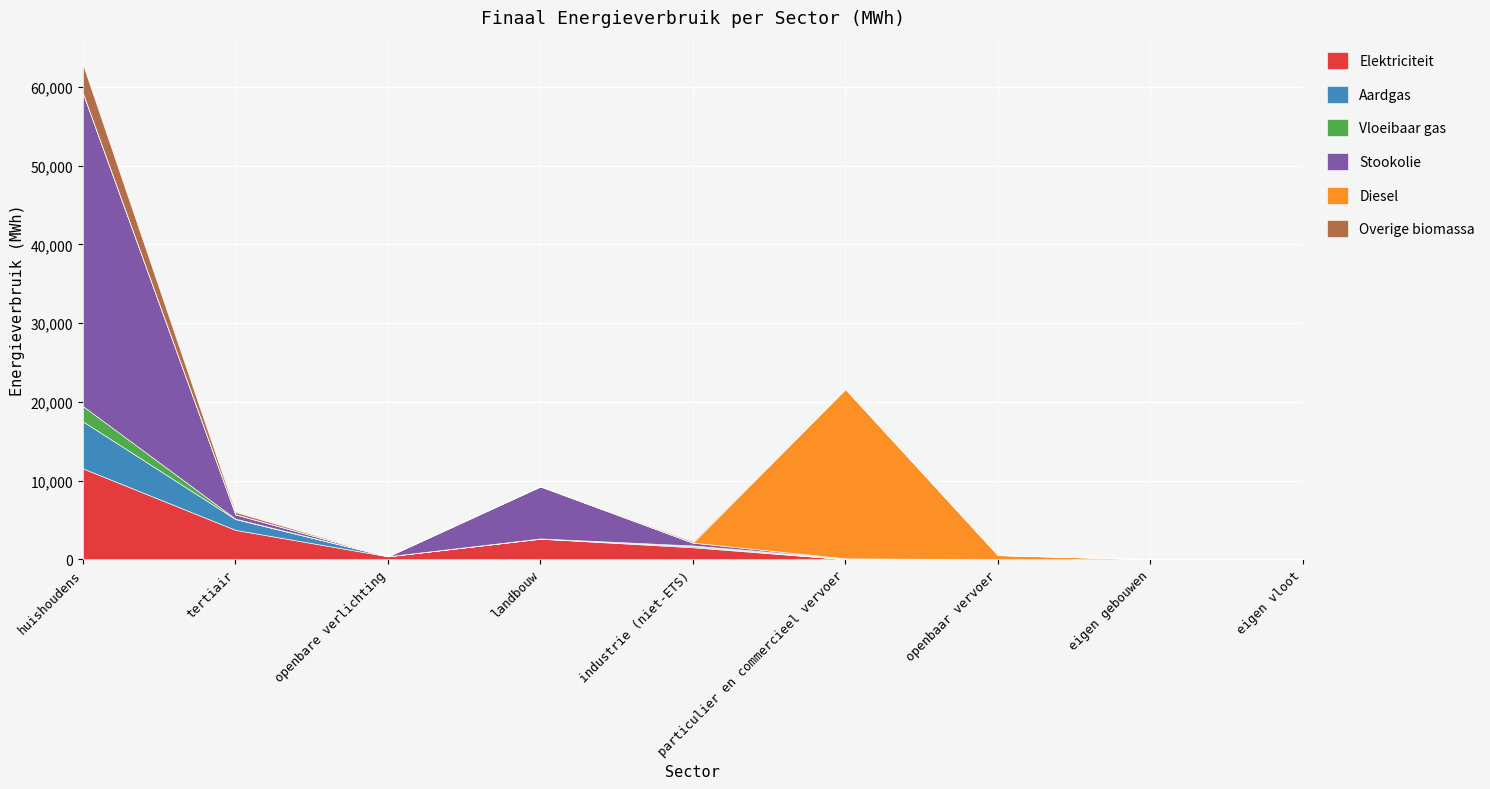

What is the maximum value shown in the chart?

39792.5